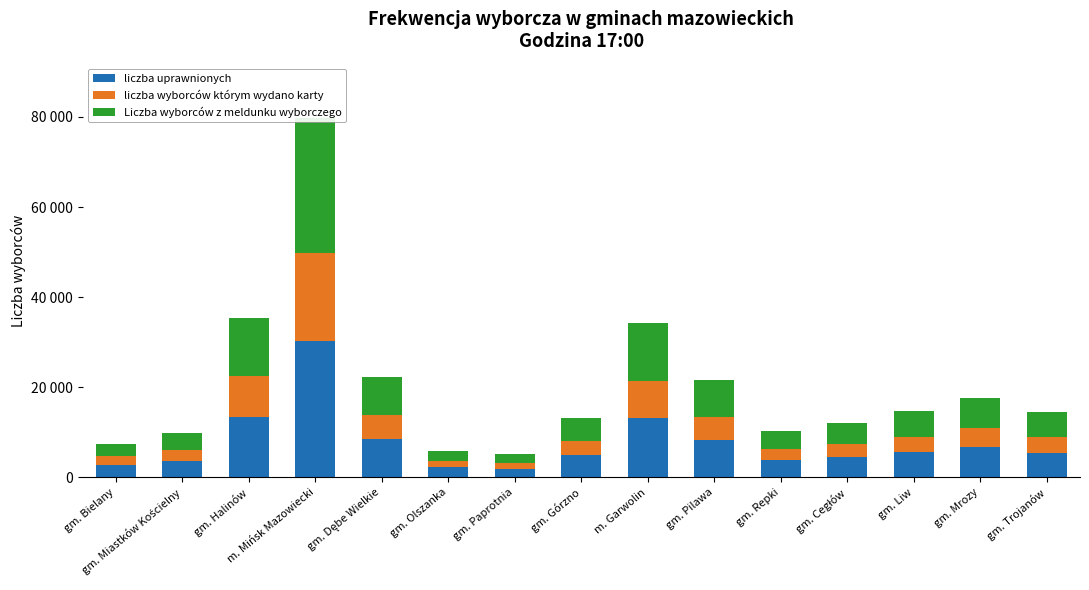

Count the number of categories in the chart.

15